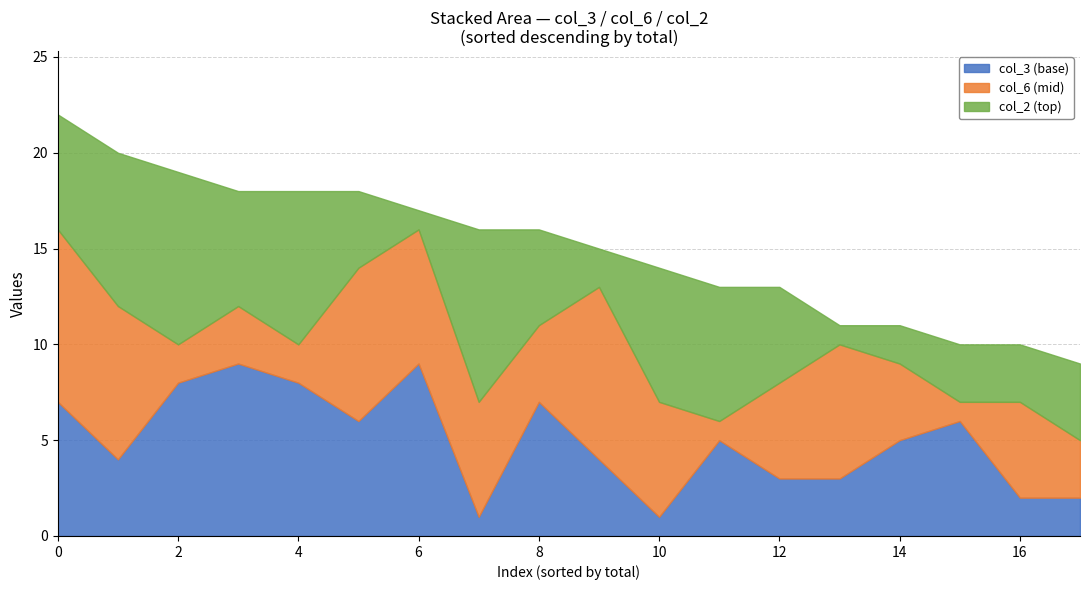

Is it true that col_3 (base) equals 1 at 16?

False